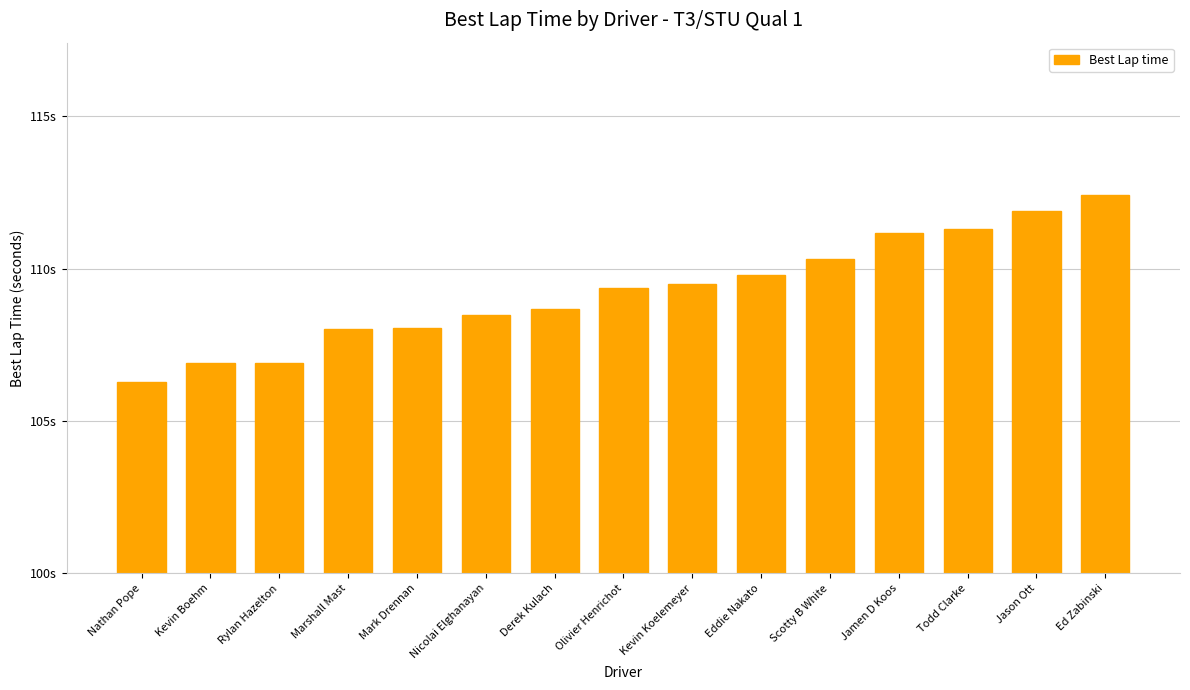

Which has a higher value, Derek Kulach or Jamen D Koos?

Jamen D Koos